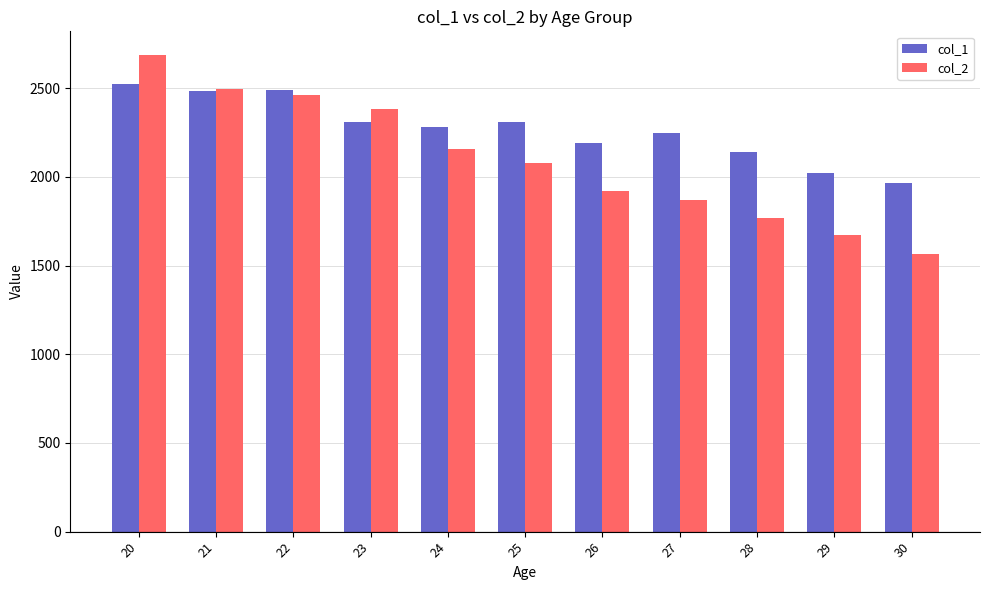

What is the value of the col_1 bar at the 6th from the left?

2309